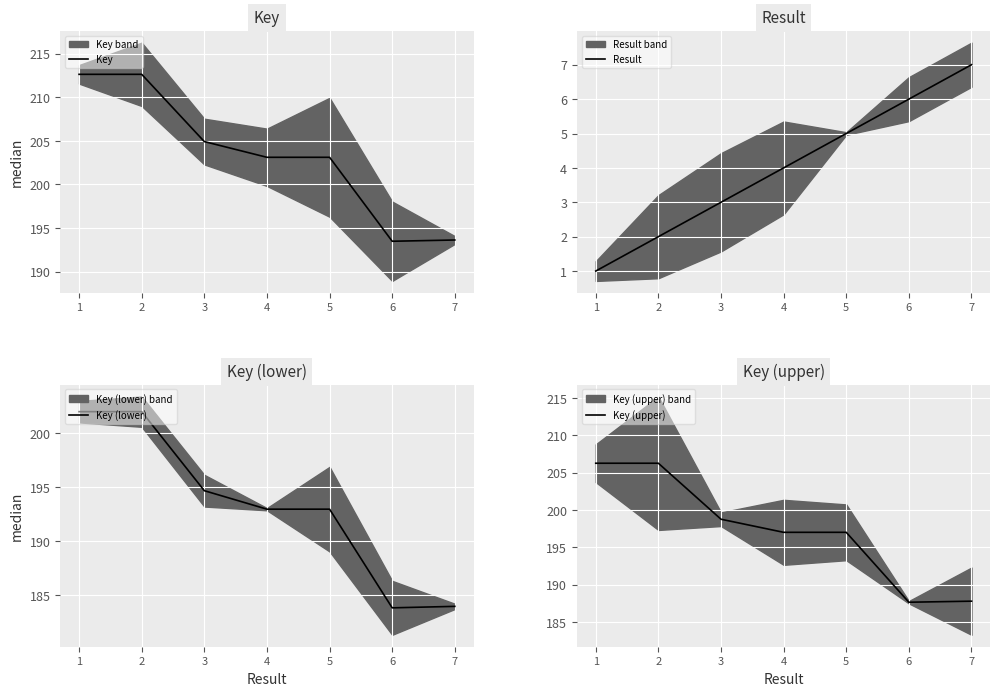

Reading left to right, what are all the values shown in this chart?

Key: 1=212.7	2=212.7	3=204.9	4=203.1	5=203.1	6=193.5	7=193.6
Result: 1=1.0	2=2.0	3=3.0	4=4.0	5=5.0	6=6.0	7=7.0
Key (lower): 1=202.0	2=202.0	3=194.7	4=193.0	5=193.0	6=183.8	7=183.9
Key (upper): 1=206.3	2=206.3	3=198.8	4=197.0	5=197.0	6=187.7	7=187.8